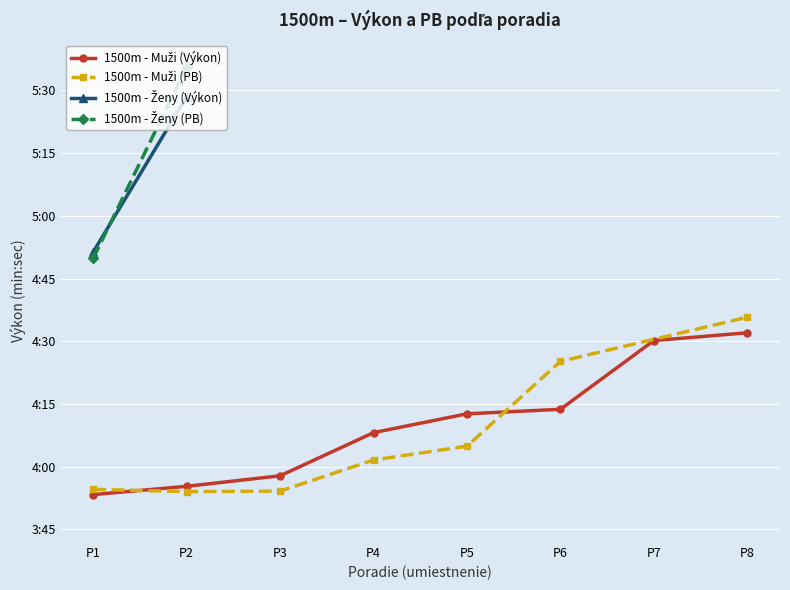

Approximately how many times larger is the value at P8 compared to P1?

1.2